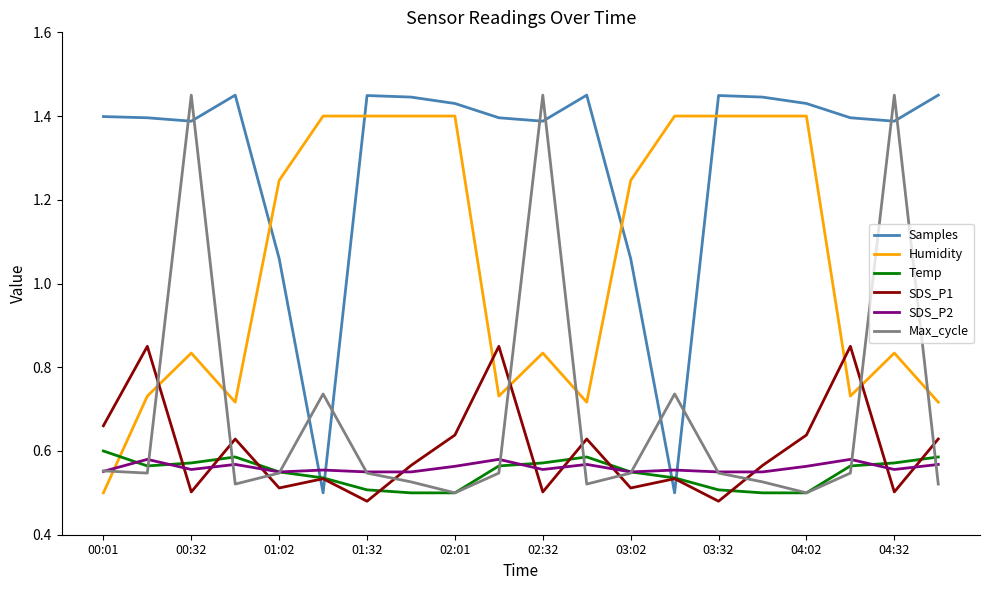

At how many categories does at least one series exceed 1?

20